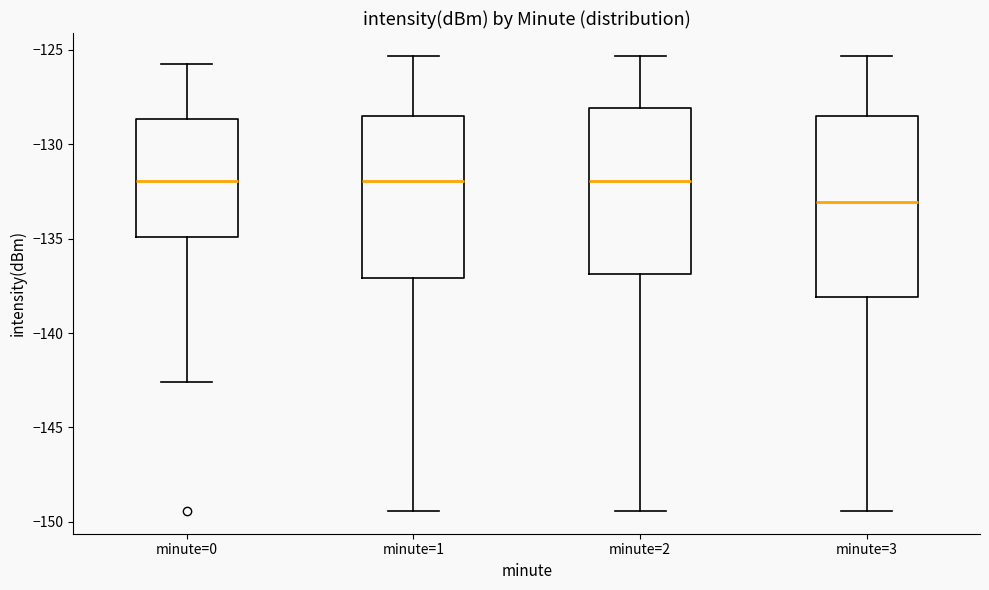

Reading left to right, read every box against the y-axis: the position of its median line, the range the box covers, and the ends of its whiskers. The values are not printed on the chart, so give them approximately, as read against the axis.

minute=0: median -132.0, box -135.0 to -128.5, whiskers -142.5 to -125.5
minute=1: median -132.0, box -137.0 to -128.5, whiskers -149.5 to -125.5
minute=2: median -132.0, box -137.0 to -128.0, whiskers -149.5 to -125.5
minute=3: median -133.0, box -138.0 to -128.5, whiskers -149.5 to -125.5